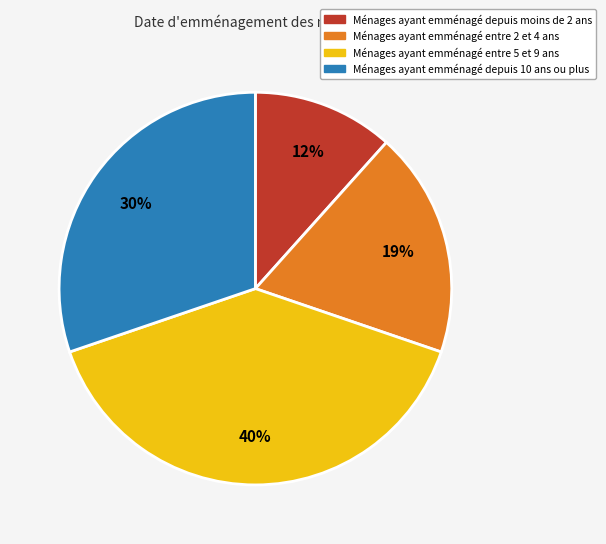

To the nearest percent, what is the difference between the largest and smallest slice percentages?

28%